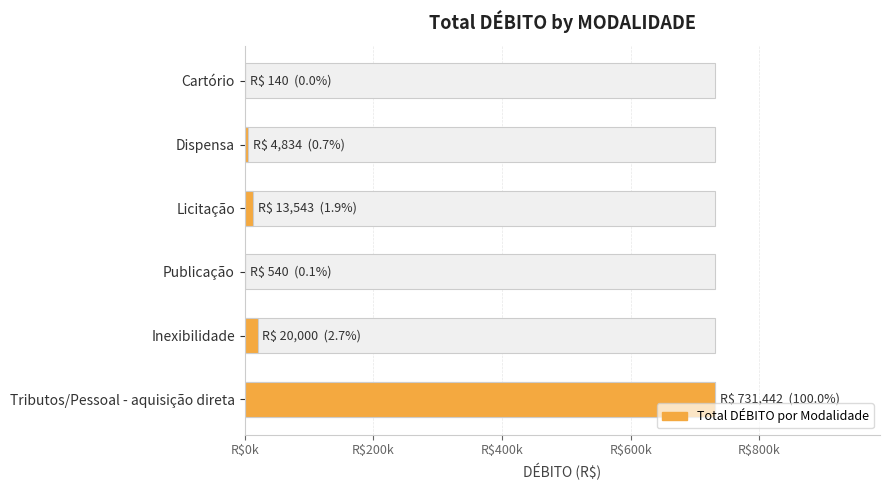

Does the chart contain any negative values?

No